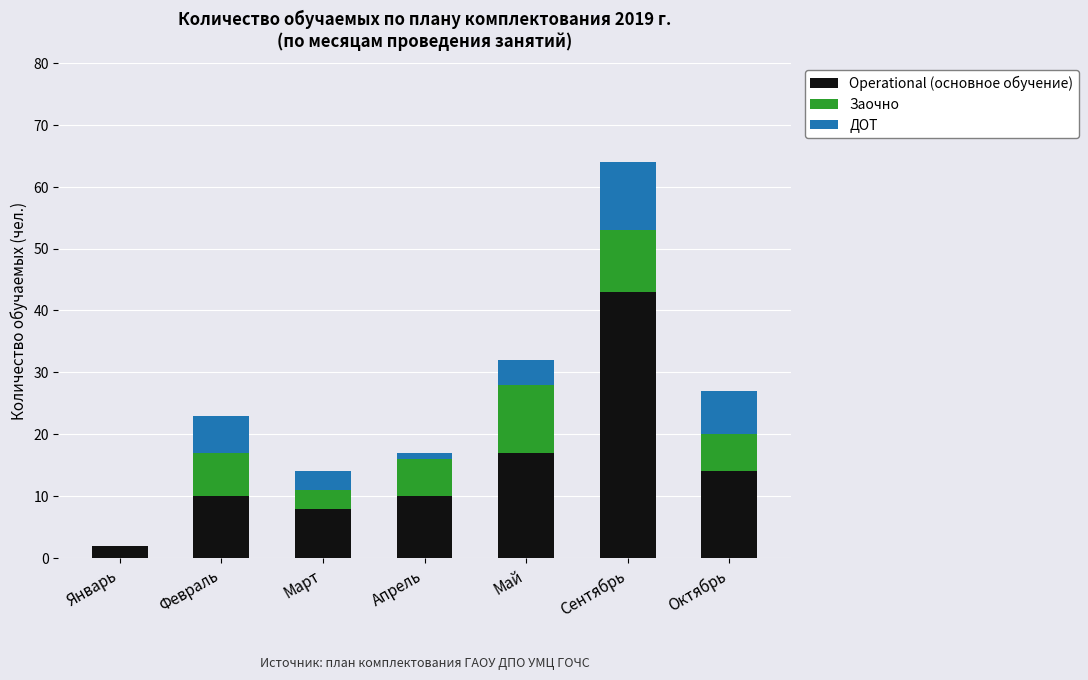

The Operational (основное обучение) series shows 10 at Февраль. True or false?

True